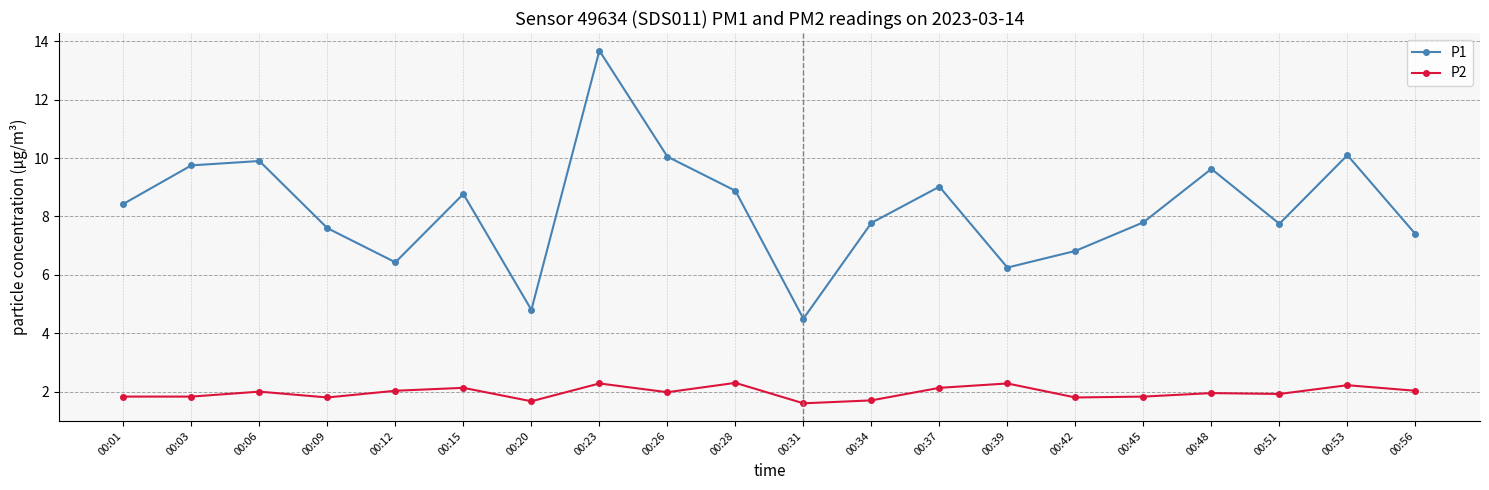

True or false: P2 and P1 cross at least once.

False